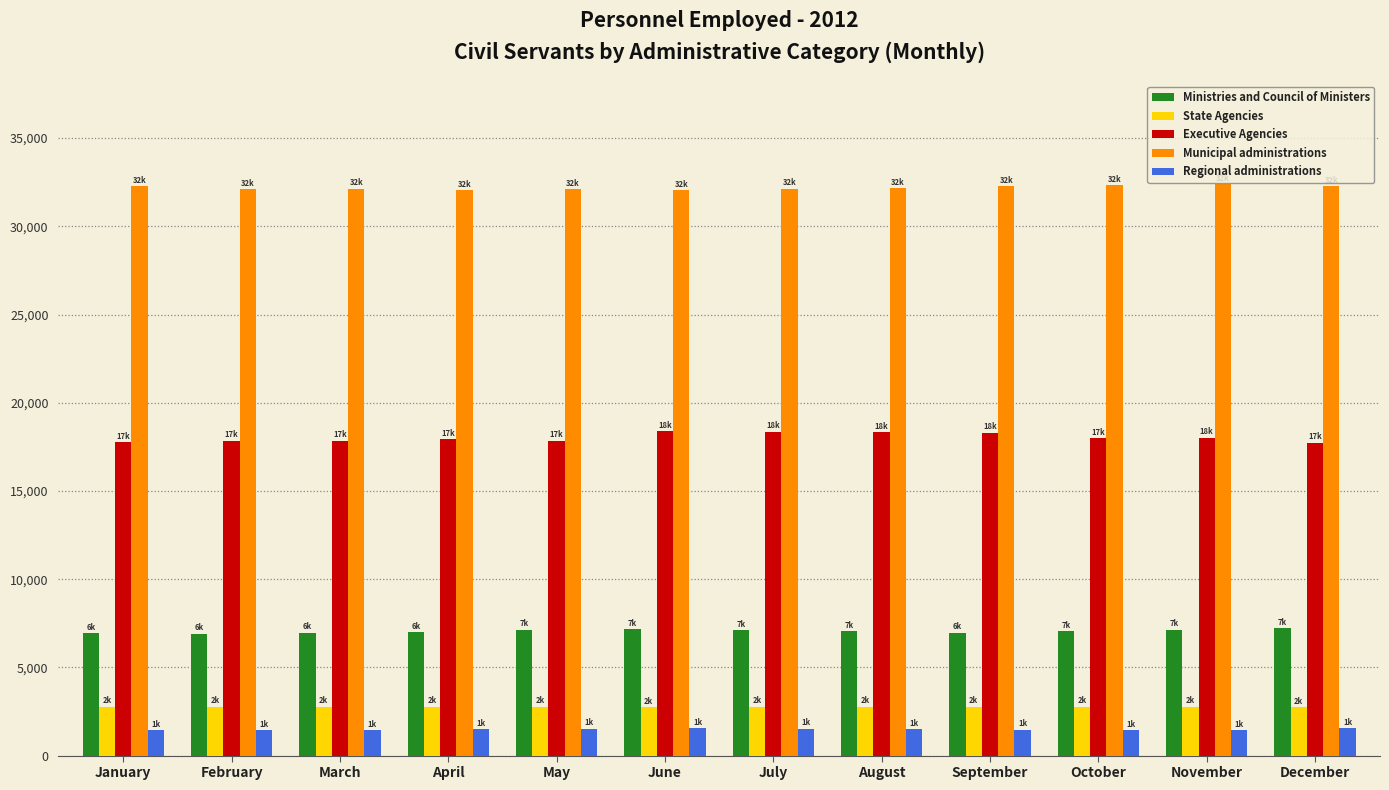

Are the bars horizontal?

No